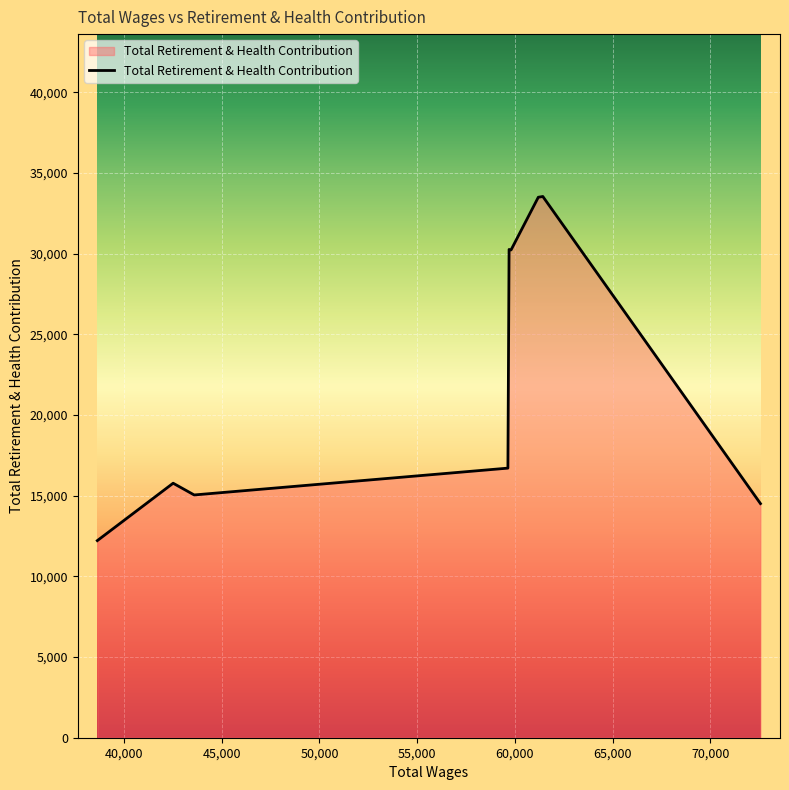

What is the difference between the maximum and minimum values?

21331